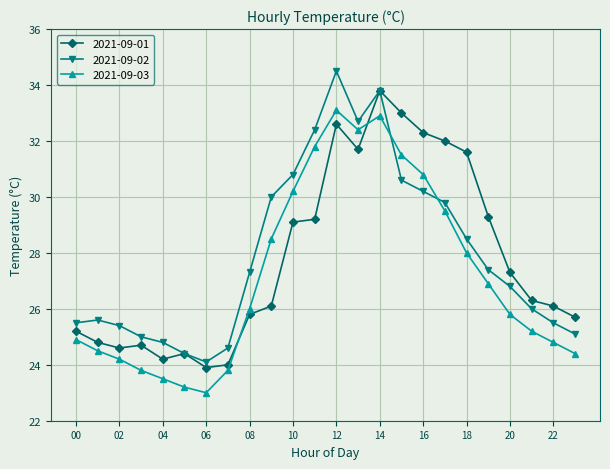

After their last crossing, which series has the higher values: 2021-09-01 or 2021-09-03?

2021-09-01